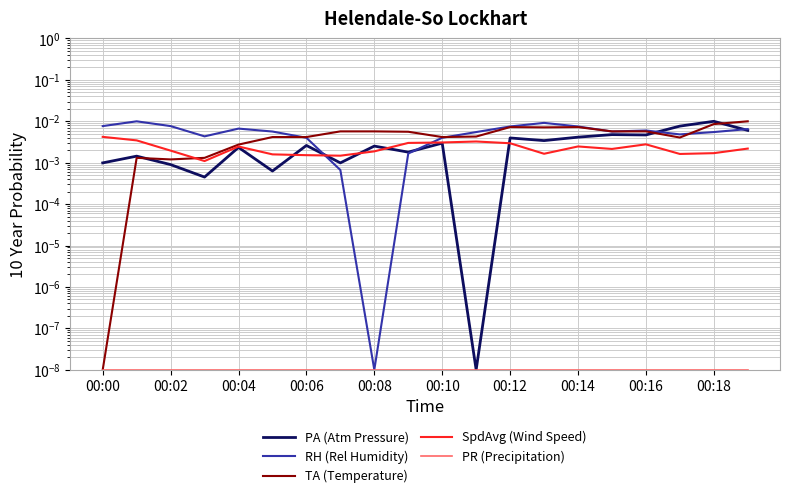

After their last crossing, which series has the higher values: RH (Rel Humidity) or PA (Atm Pressure)?

RH (Rel Humidity)